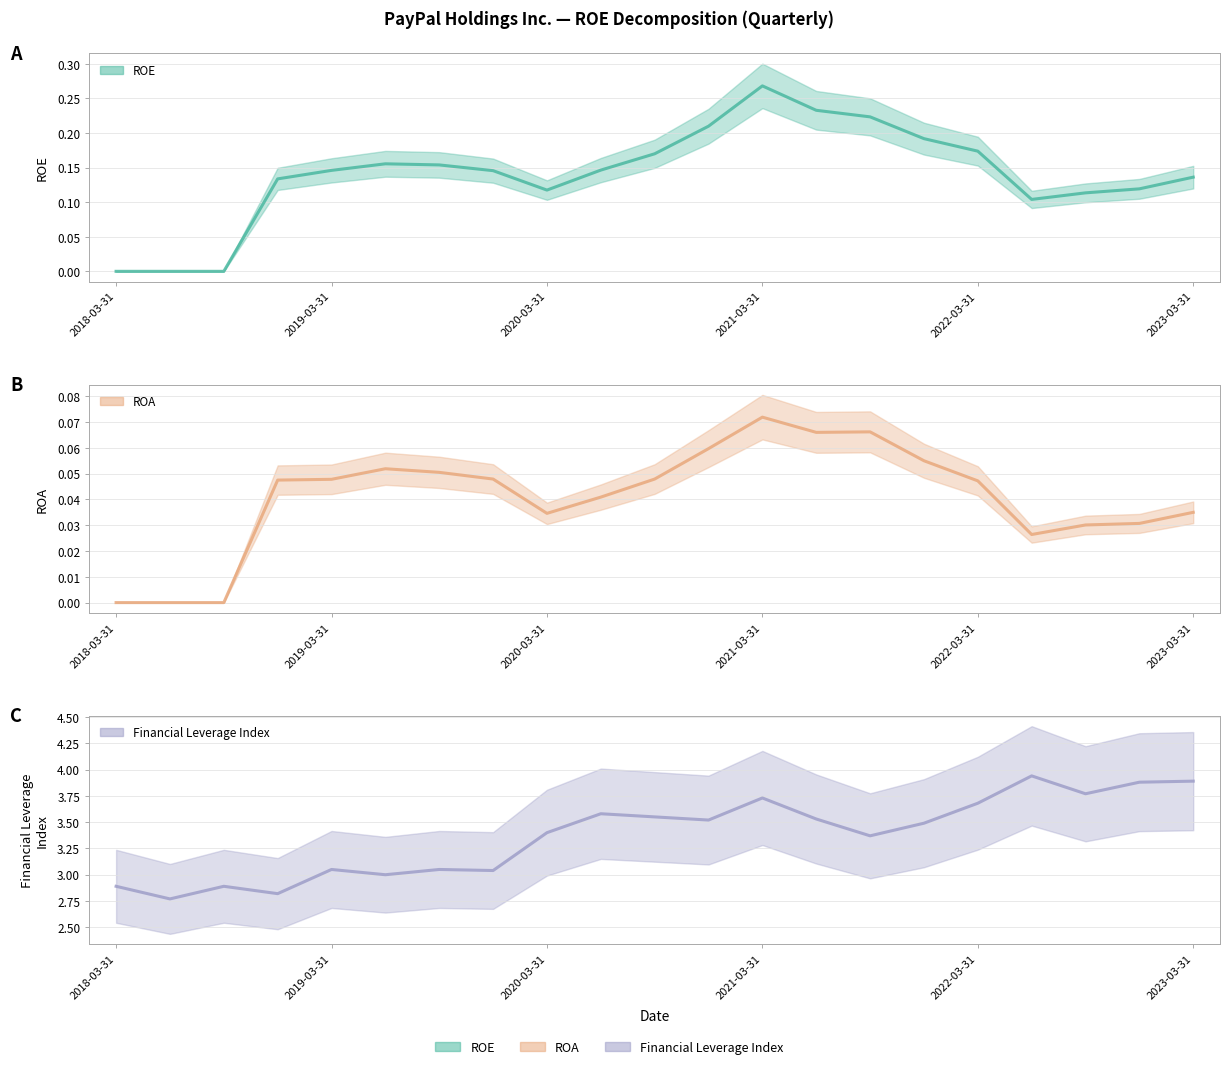

What is the sum of all Financial Leverage Index values?

70.8